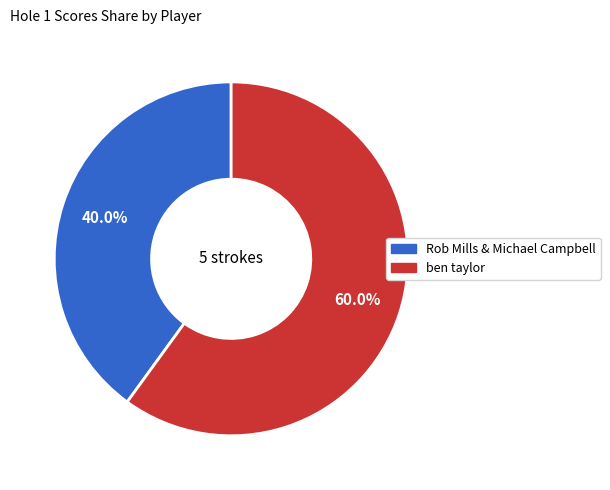

How many segments does this pie chart have?

2